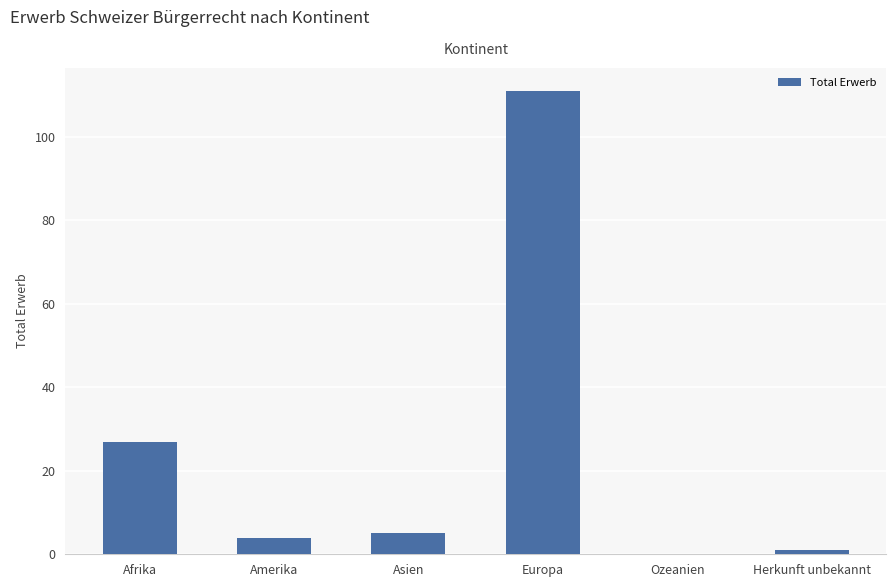

What is the greatest value displayed?

111